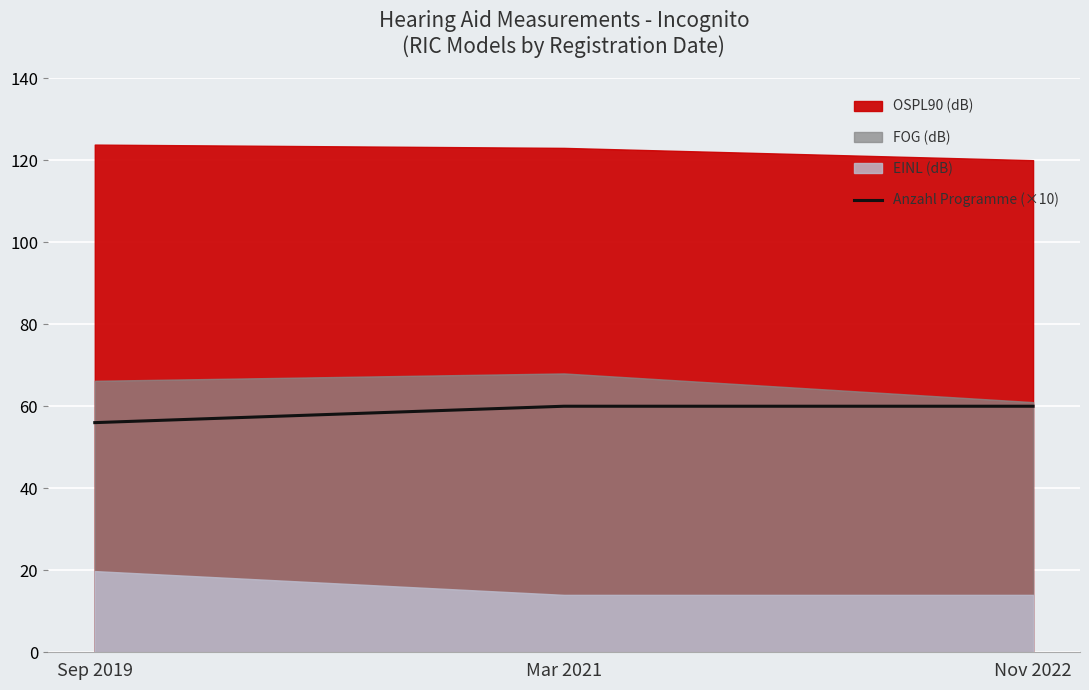

True or false: Anzahl Programme (×10) has a value of 56 at Sep 2019.

True